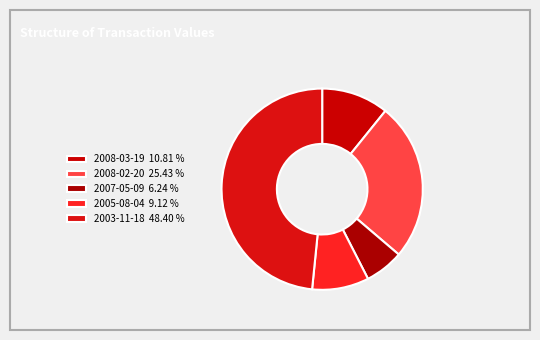

True or false: 2007-05-09 accounts for 12% of the total.

False